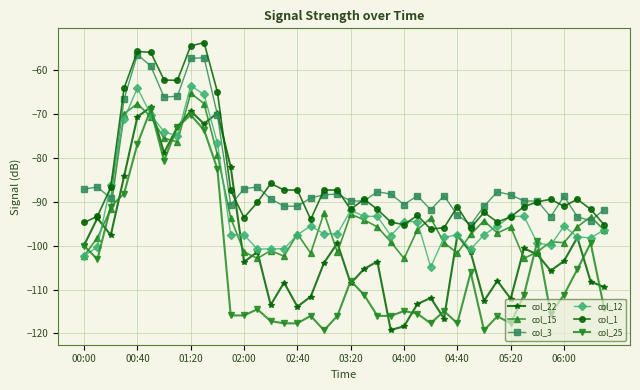

What is the minimum value for col_25?

-119.3